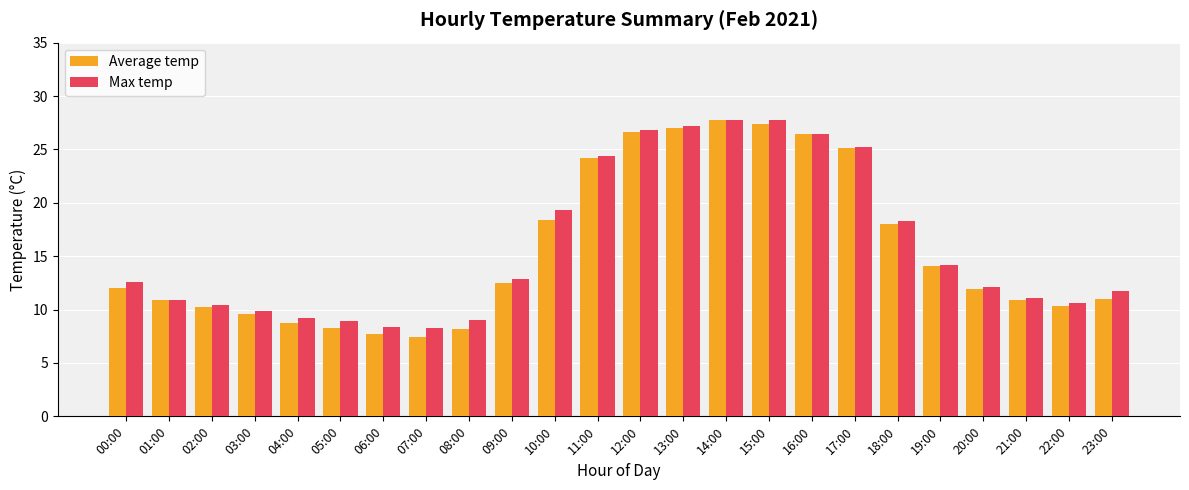

What is the sum of all Max temp values?

383.4